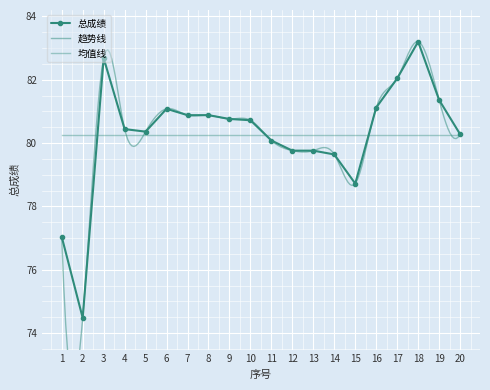

Rank the categories by value from highest to lowest.

18, 3, 17, 19, 16, 6, 7, 8, 9, 10, 4, 5, 20, 11, 12, 13, 14, 15, 1, 2